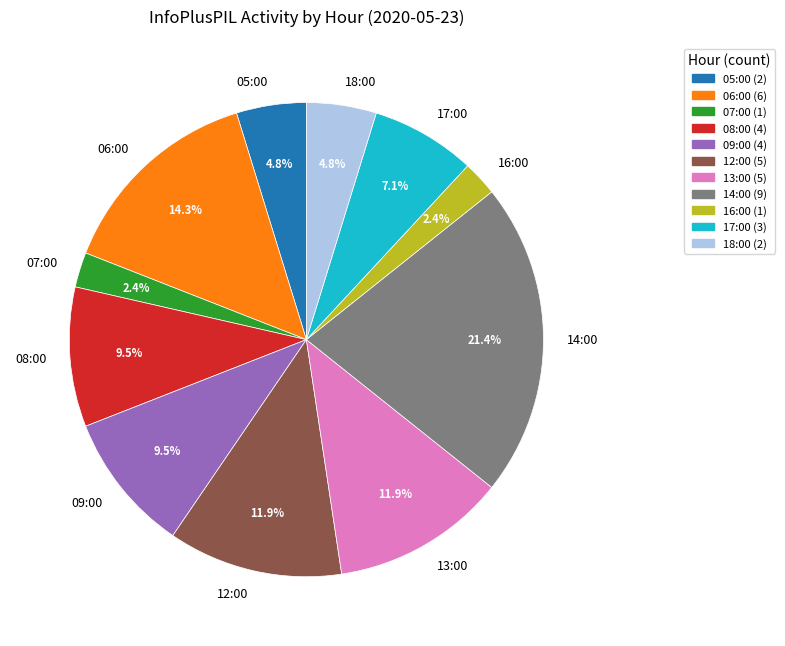

What percentage do 09:00 and 06:00 together represent?

23.8%